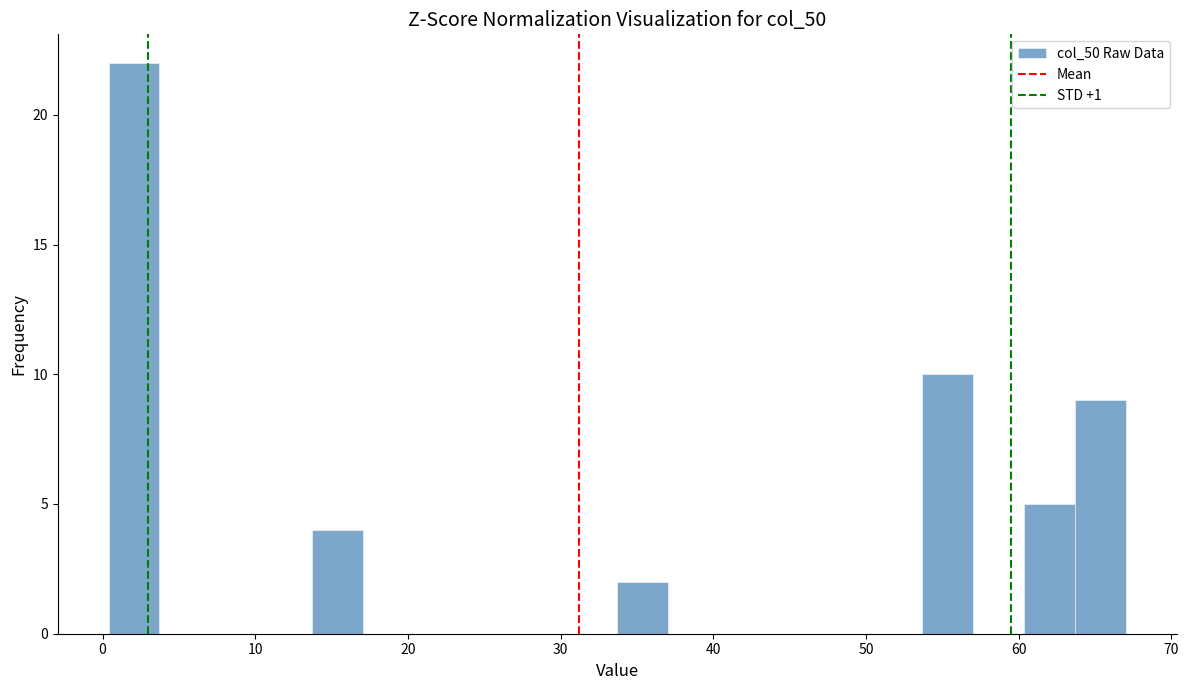

Read against the x-axis, roughly where is the centre of the tallest bar?

2